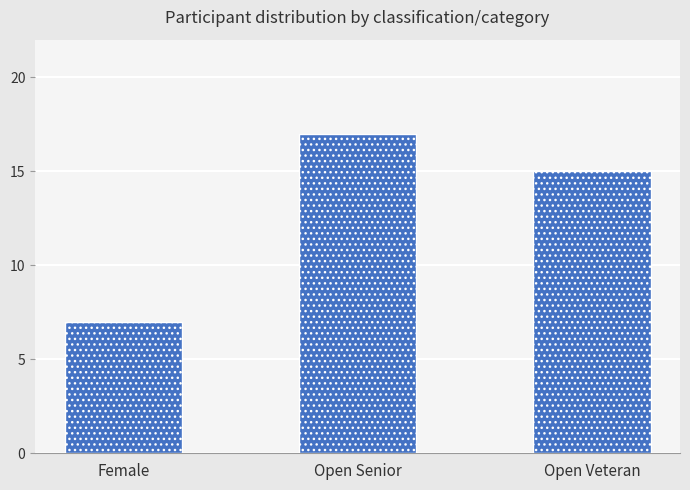

How many values are between 7 and 17?

3